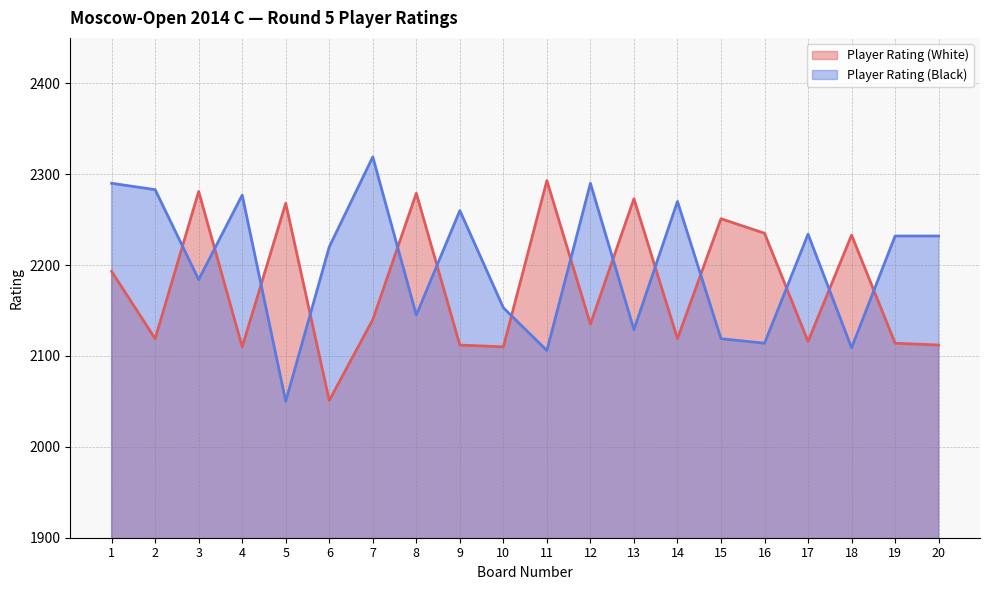

Between 11 and 16, which series saw the biggest shift?

Player Rating (White)